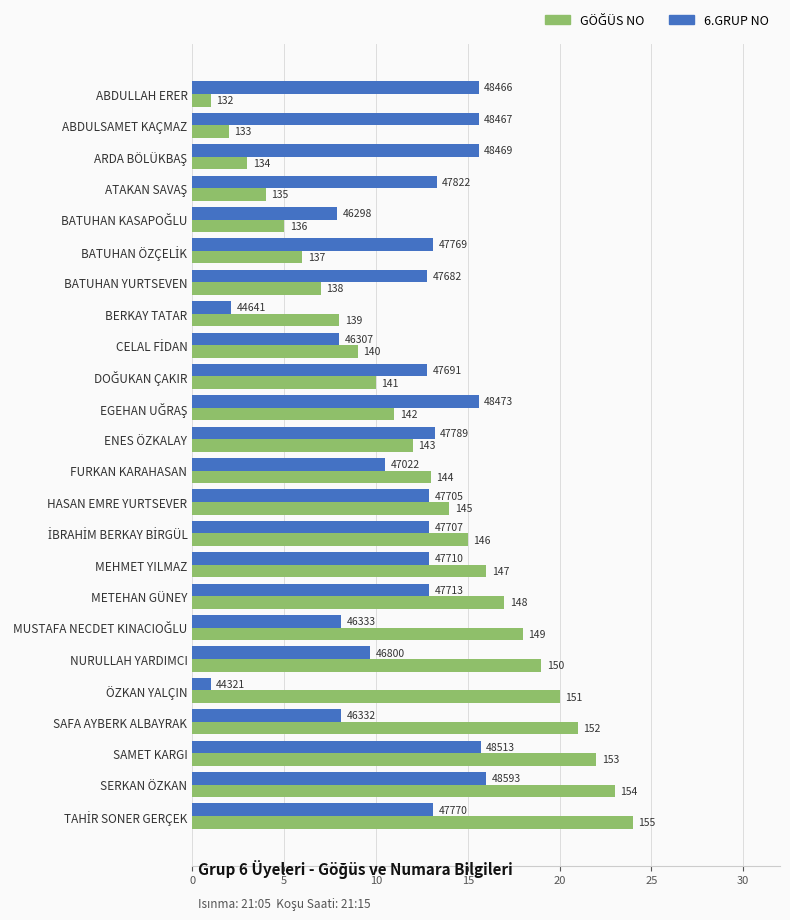

What is the maximum value for 6.GRUP NO?

16.0